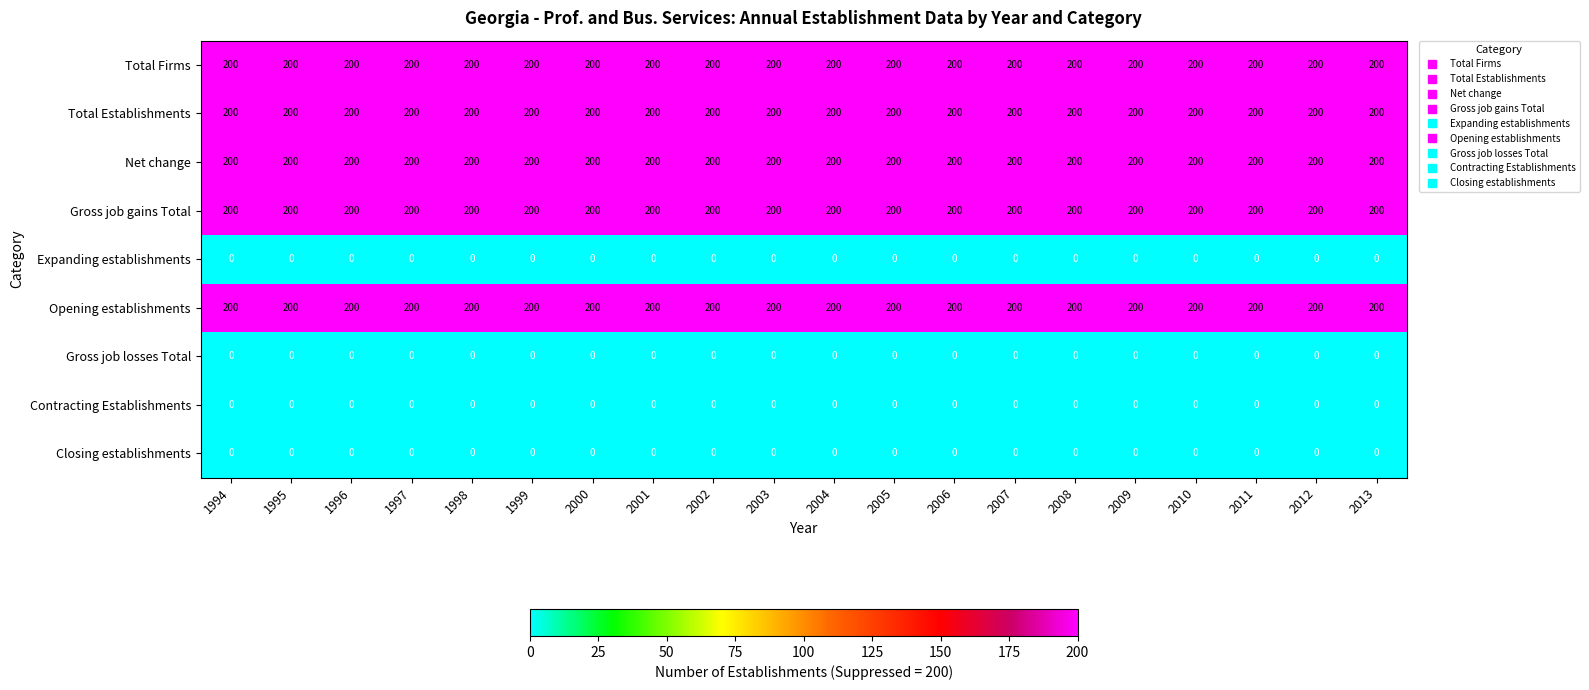

What is the difference between the highest and lowest values at 2011?

200